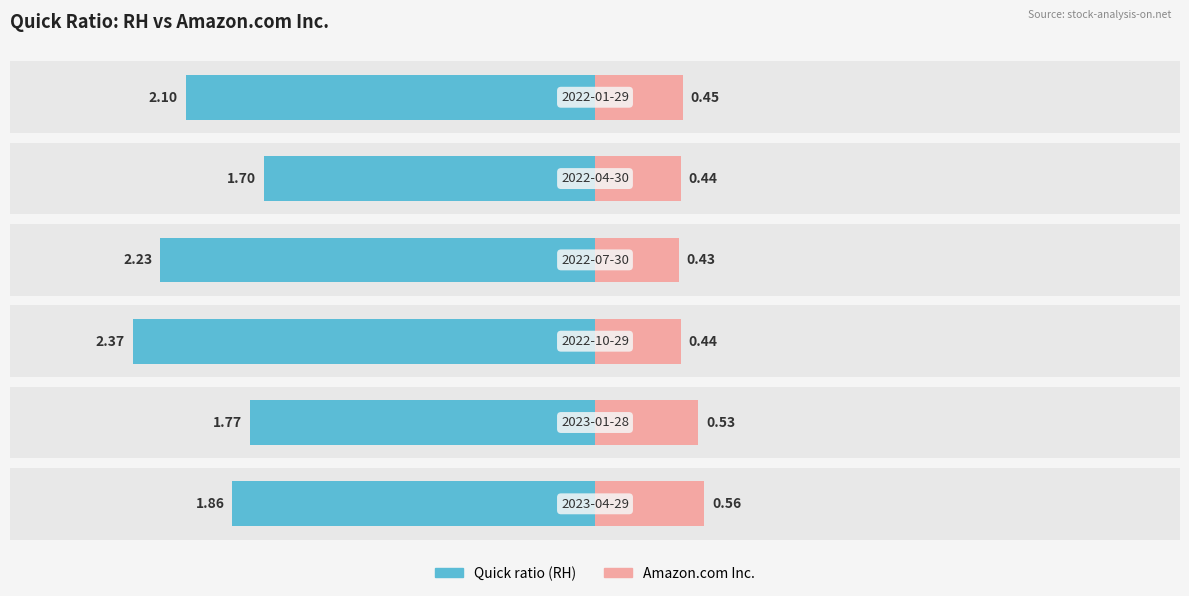

Which series has the widest spread of values?

Quick ratio (RH)